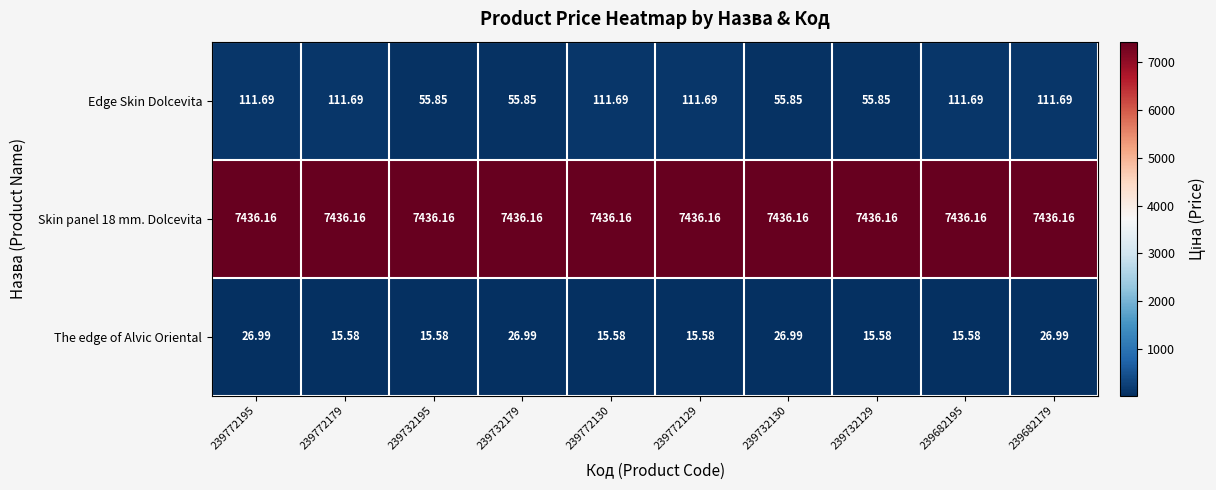

Which series has the widest spread of values?

Edge Skin Dolcevita